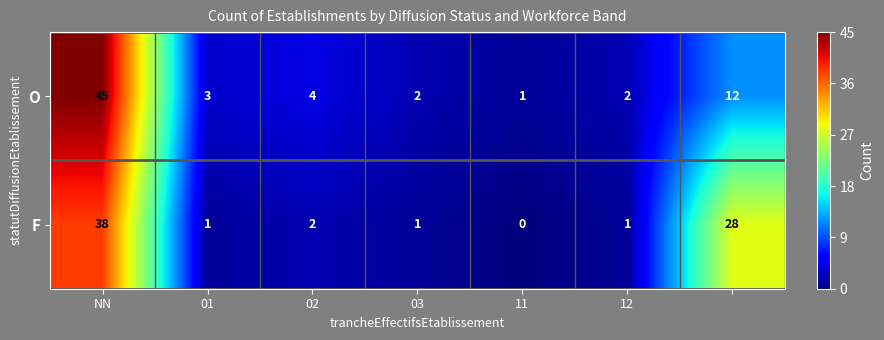

Rank the series by their maximum value, from lowest to highest.

F, O